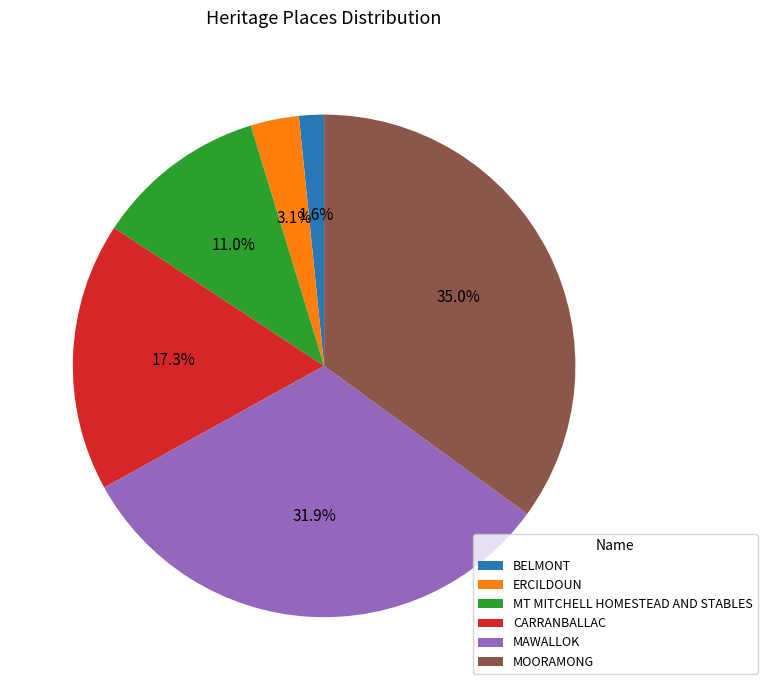

What is the total percentage of MAWALLOK and CARRANBALLAC?

49.2%